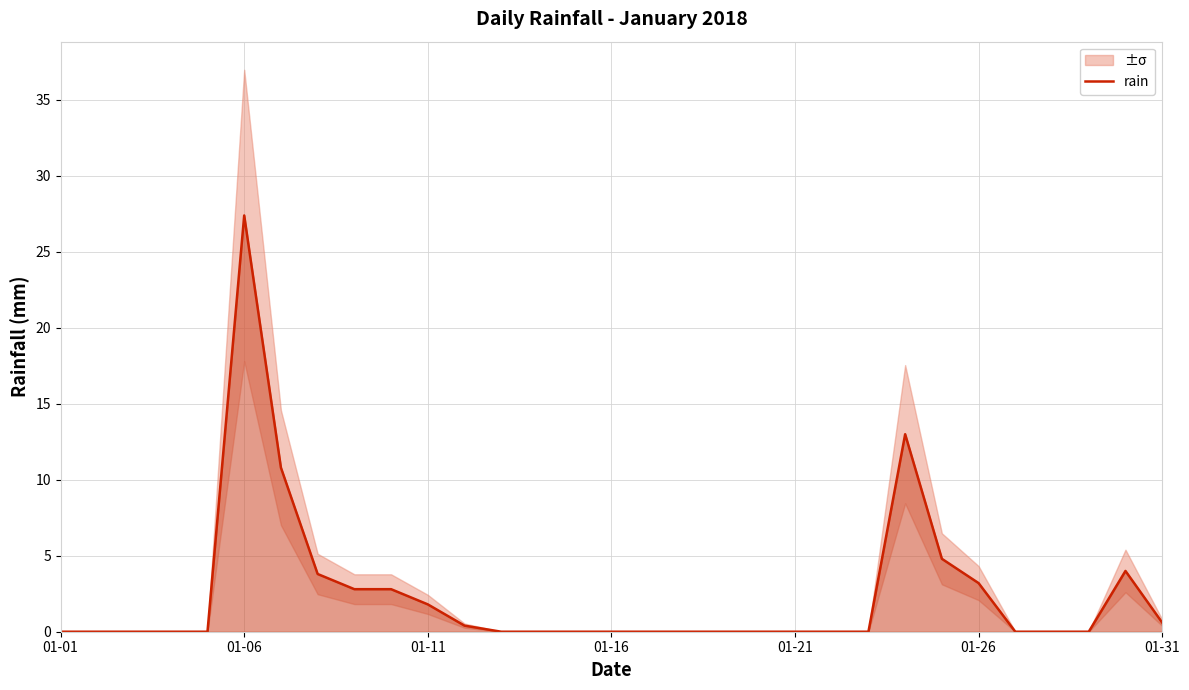

How many interior local peaks (higher than both neighbors) does the data have?

3